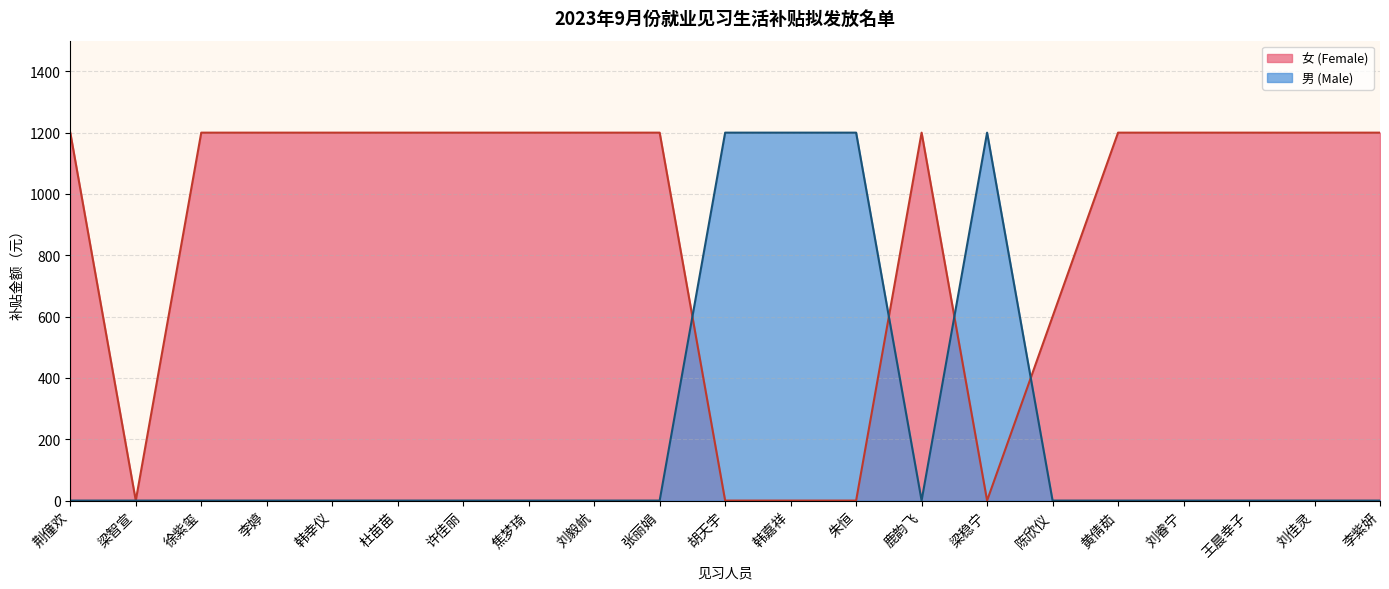

Which series has the largest total across all categories?

女 (Female)